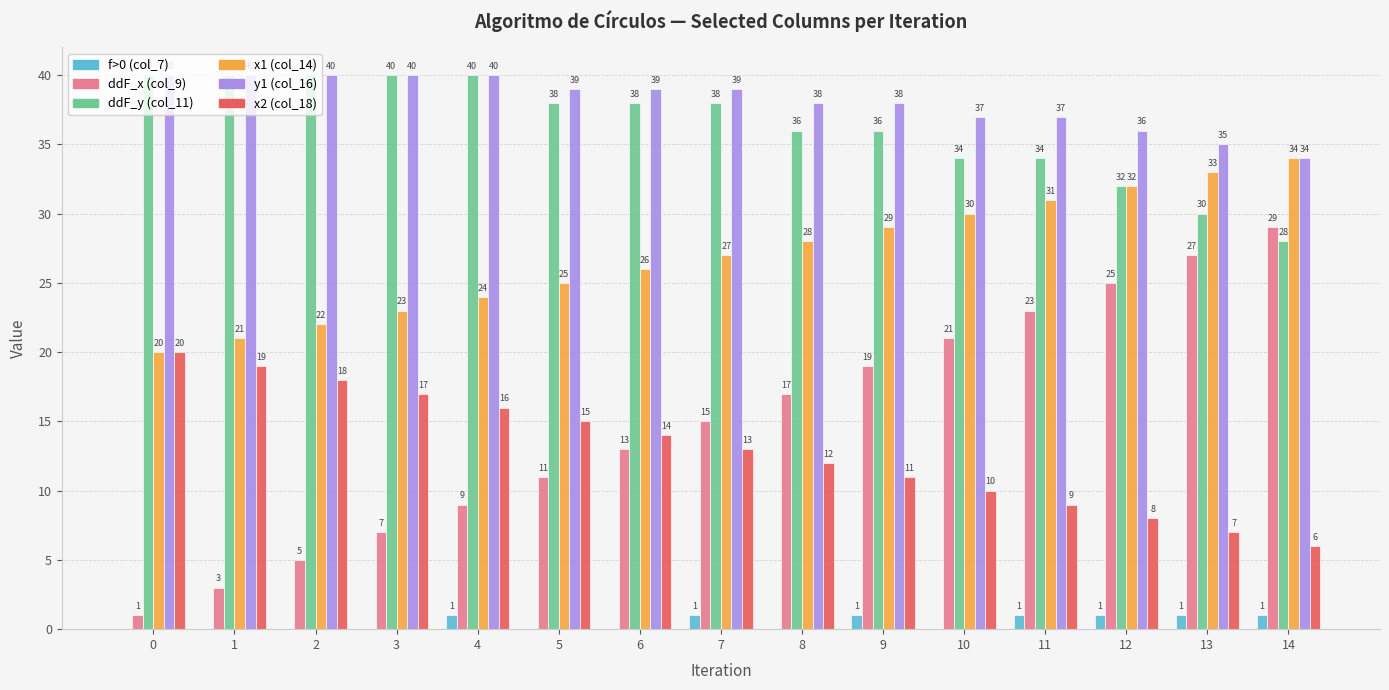

What is the total value across all series at 6?

130